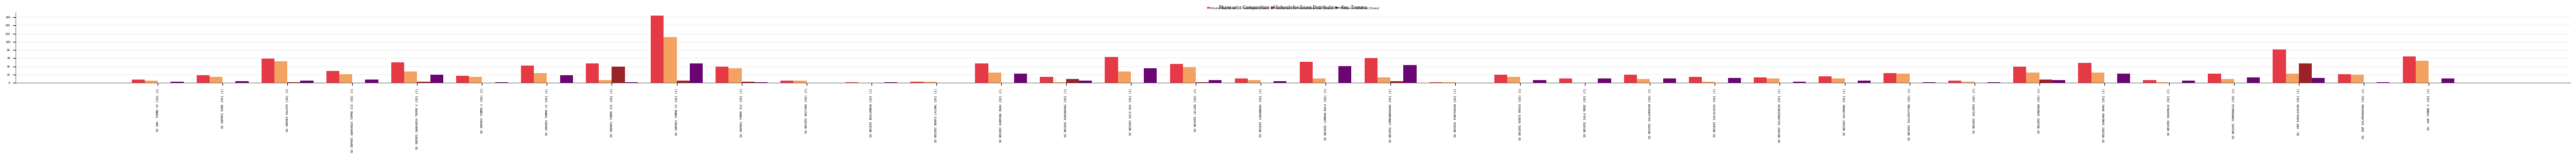

What is the difference between the Disalurkan (Siswa) values at SD NEGERI SALUDENGEN [SD] (I) and SD NEGERI TAMEMONGGA [SD] (I)?

2